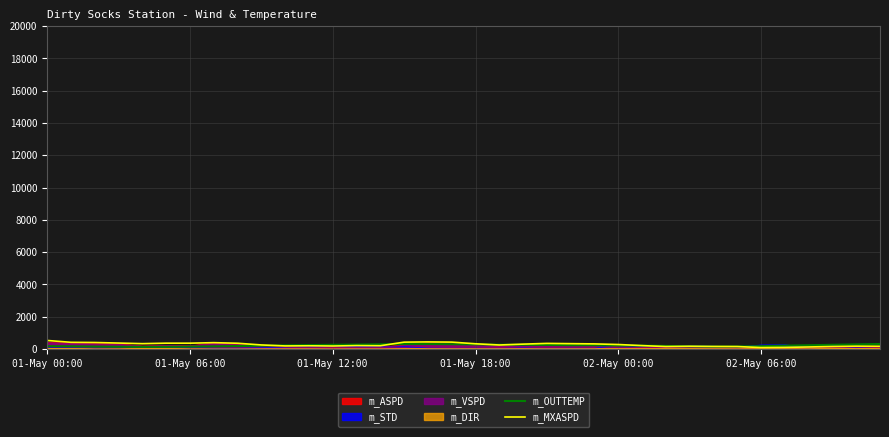

How many data points in m_OUTTEMP are above 221?

18